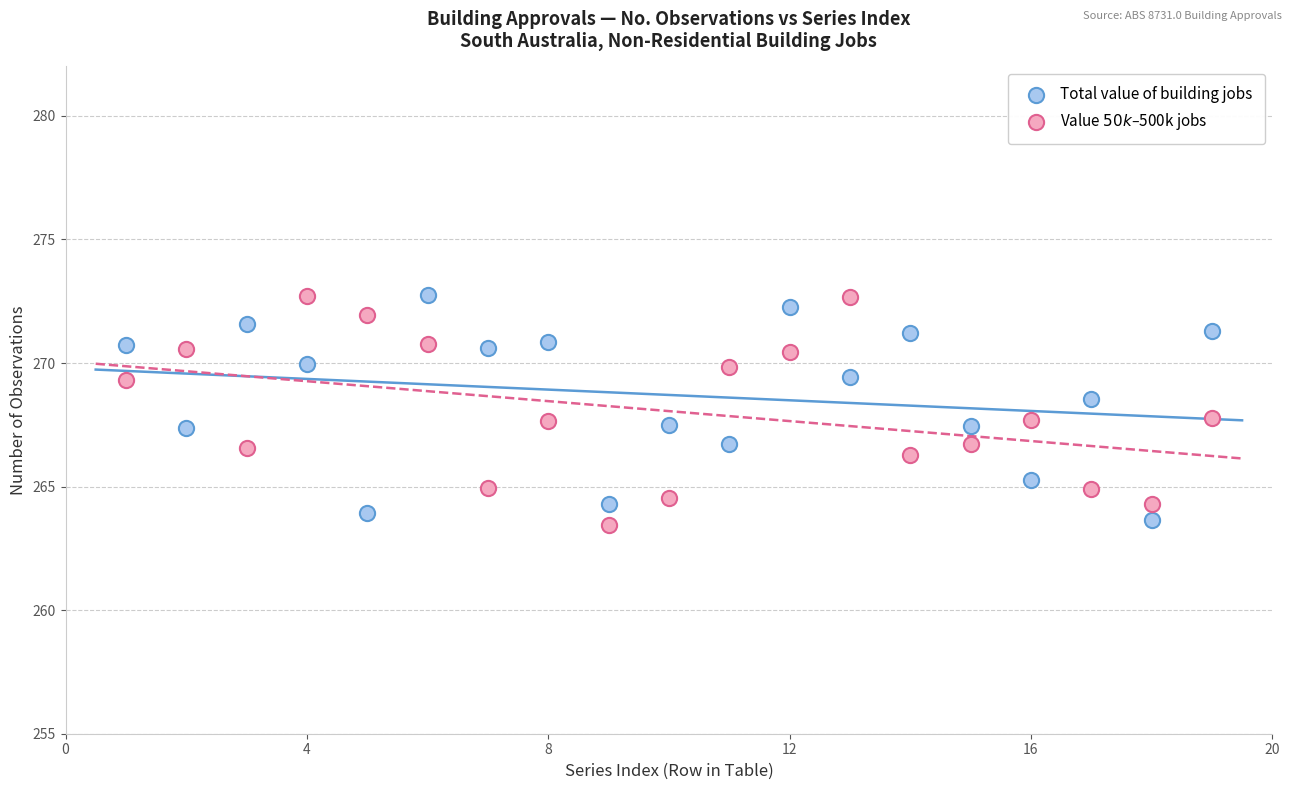

Across all data points, what is the range of Y values (max minus min)?

9.3